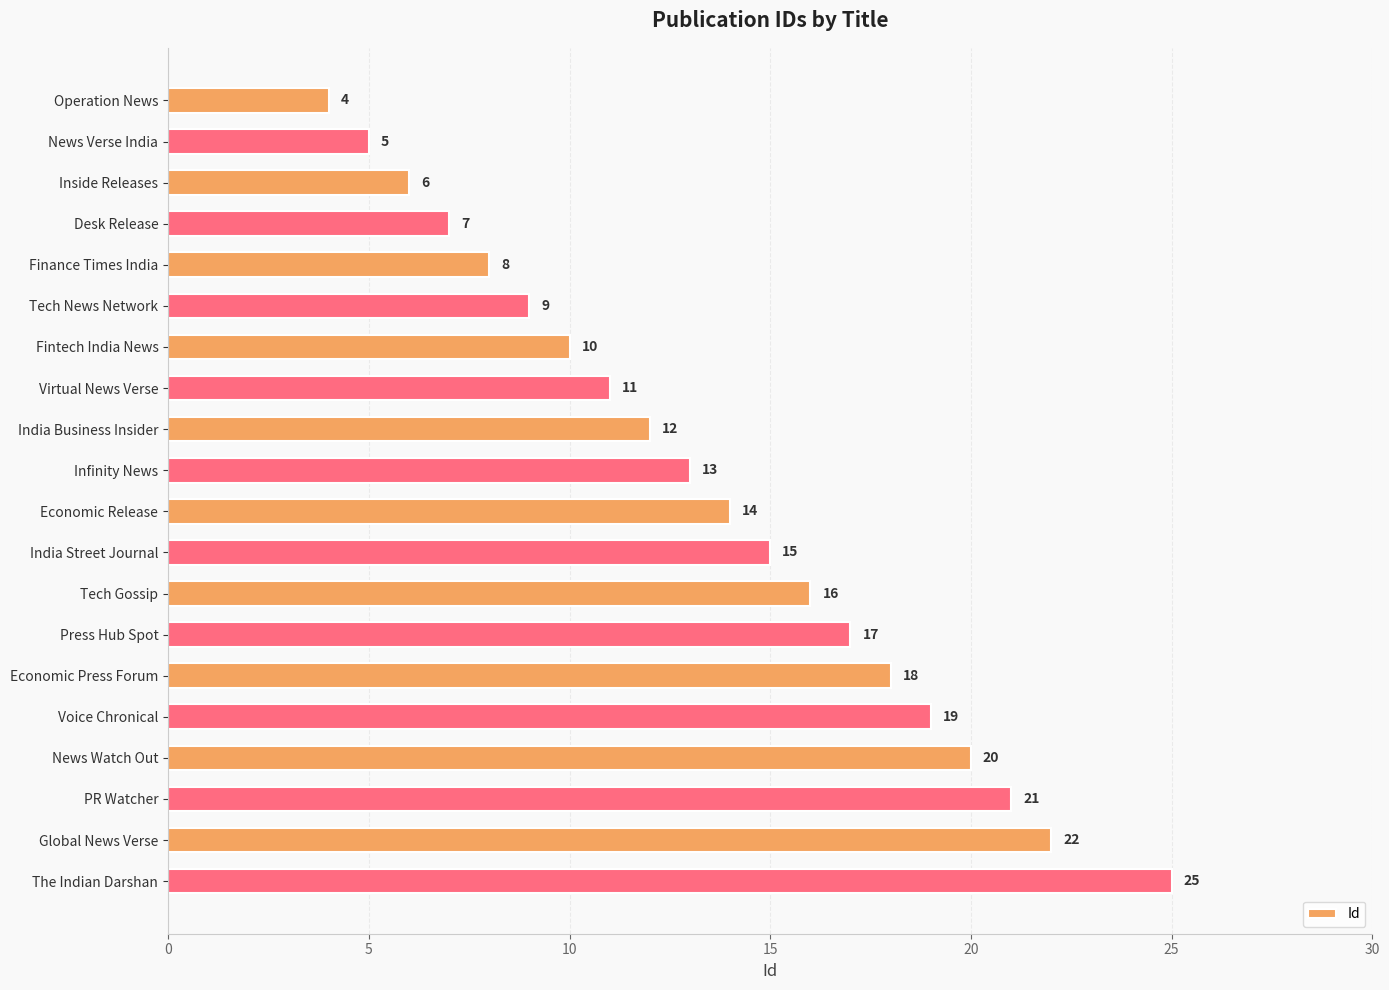

Reading top to bottom, list all the values displayed in this chart.

4	5	6	7	8	9	10	11	12	13	14	15	16	17	18	19	20	21	22	25